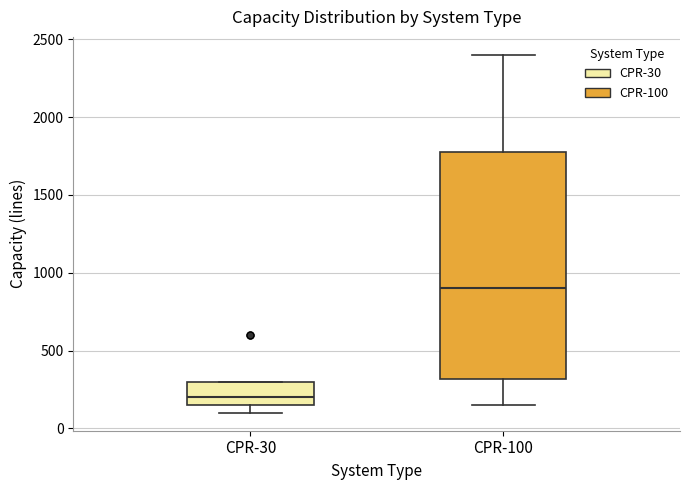

Comparing the boxes themselves (not the whiskers), which one is the tallest?

CPR-100